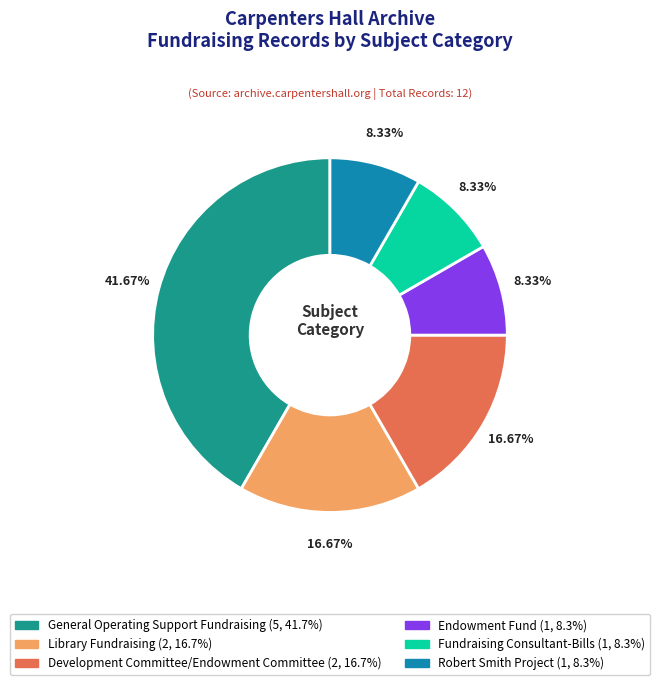

To the nearest percent, what is the combined percentage of Endowment Fund and Fundraising Consultant-Bills?

17%